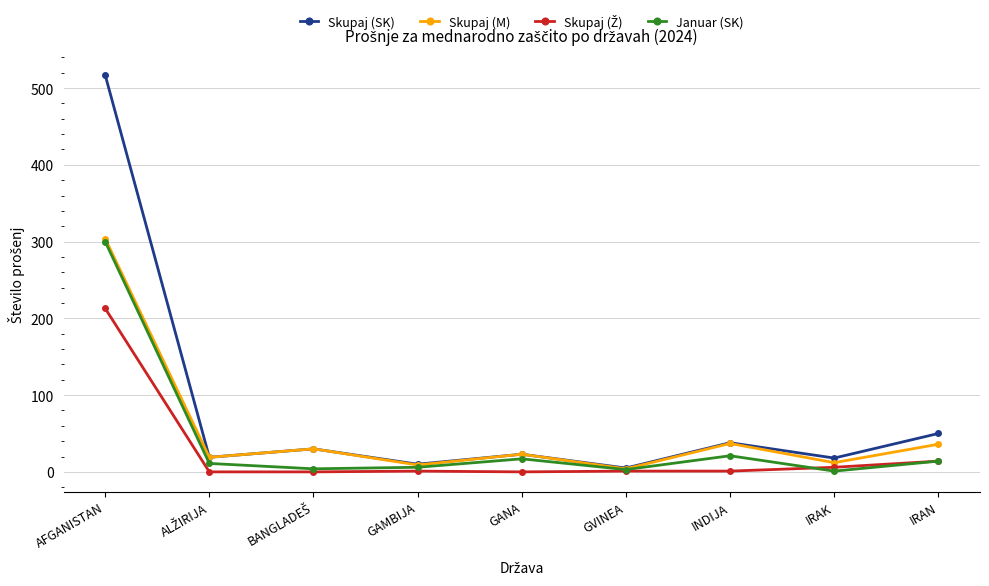

What is the label of the 4th point from the left?

GAMBIJA